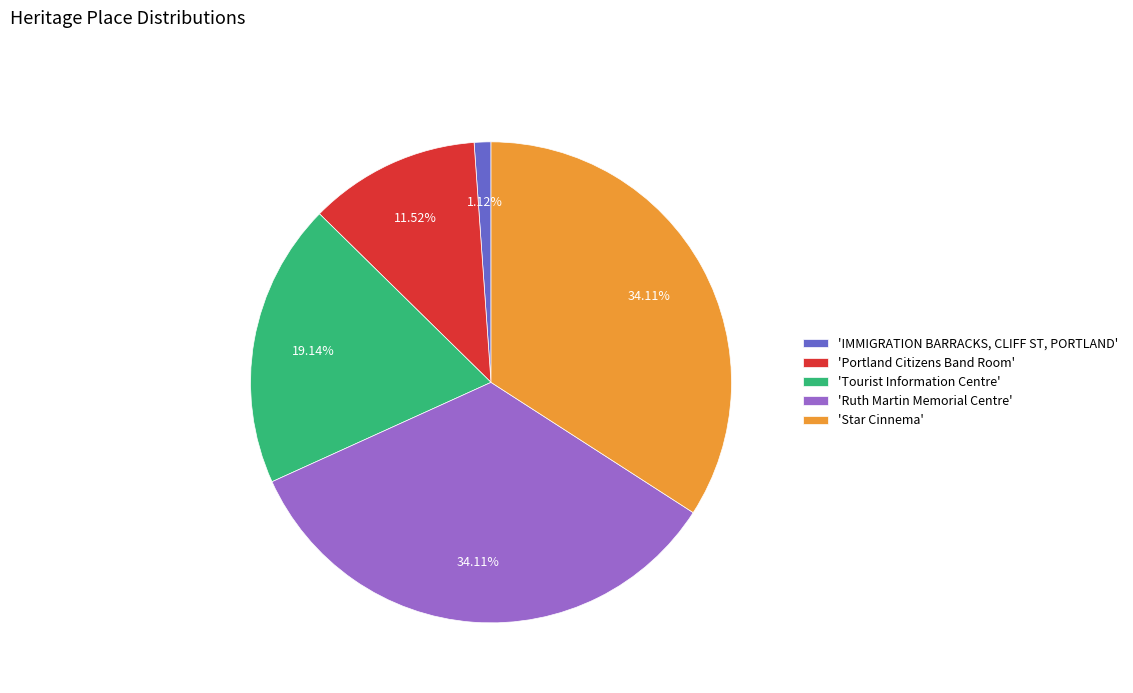

How many segments does this pie chart have?

5